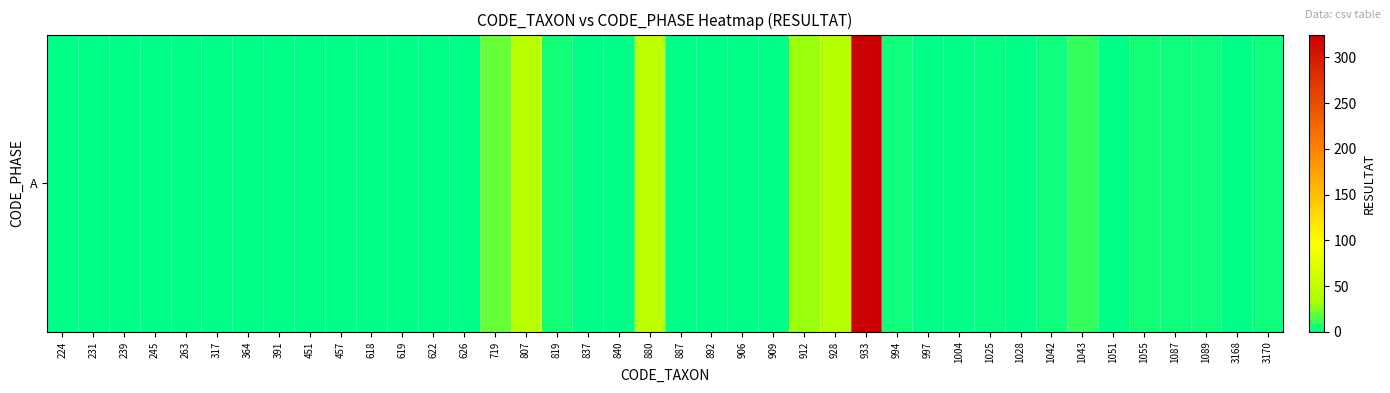

How many data points does each series have?

40